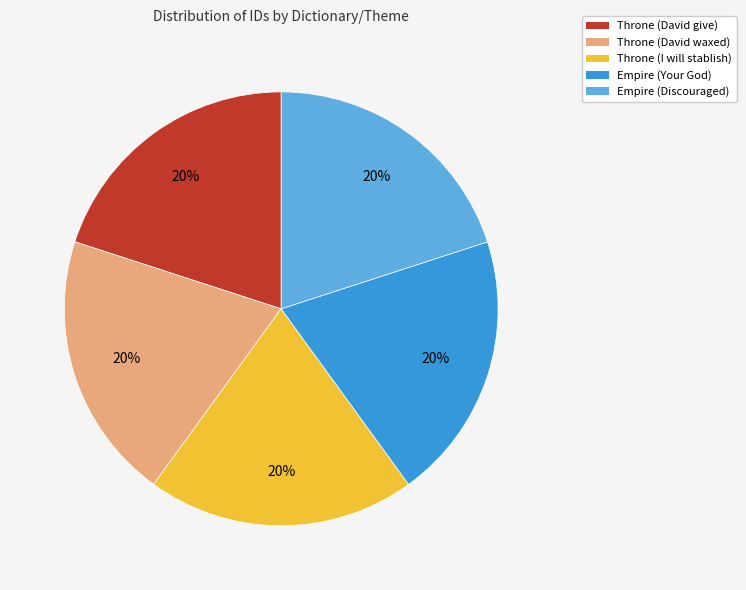

How many segments does this pie chart have?

5